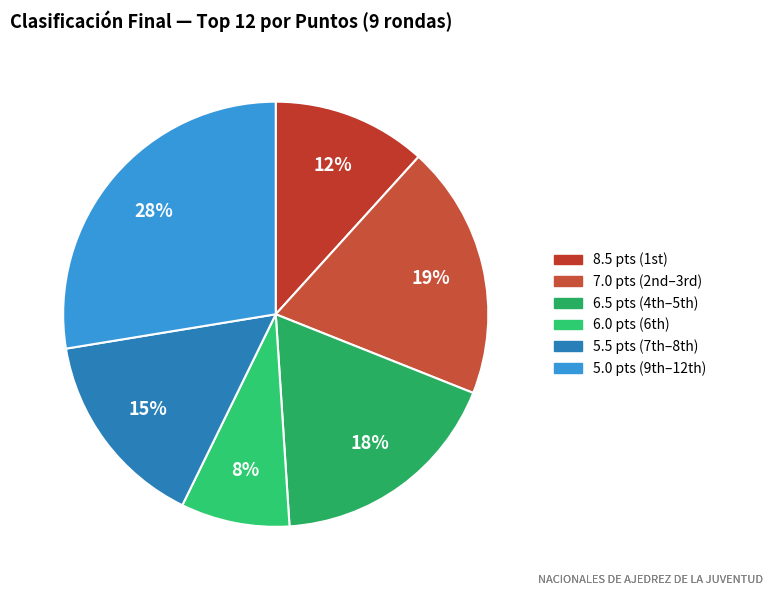

Which category has the smallest portion of the pie?

6.0 pts (6th)